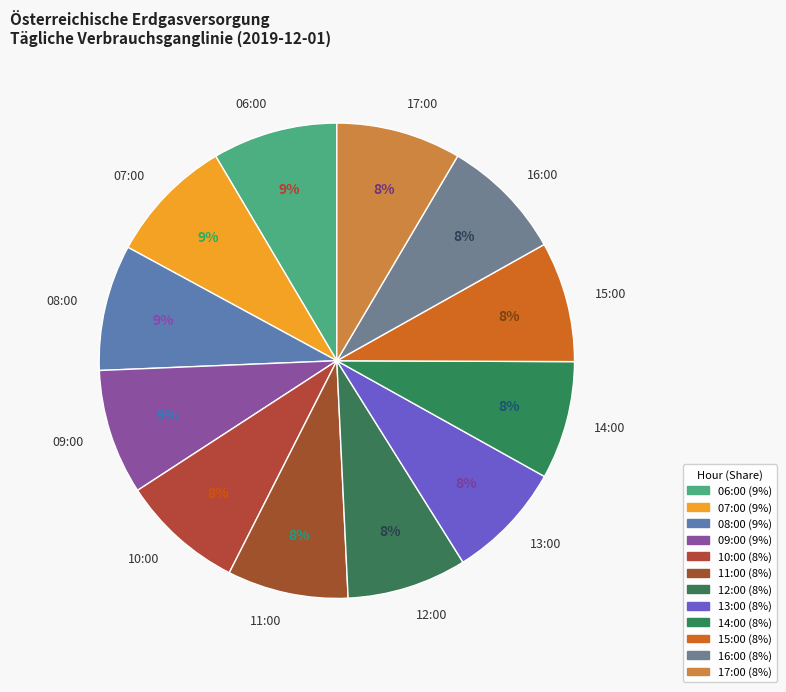

To the nearest percent, what percentage of the pie is 09:00?

9%